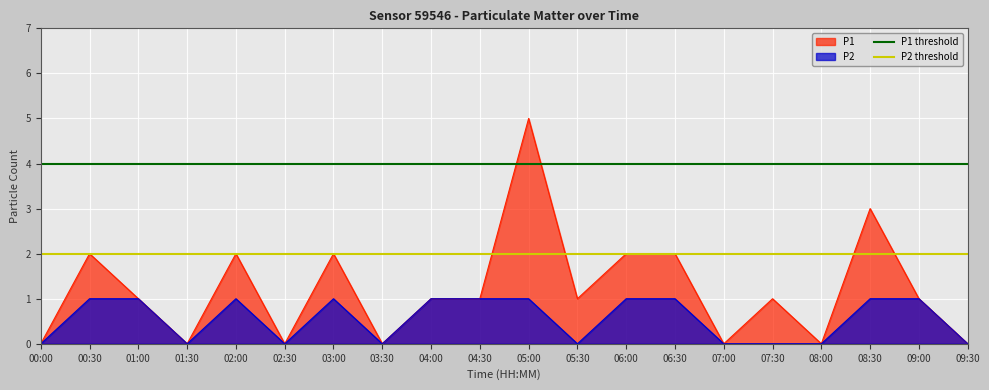

At which label does P1 reach its peak?

05:00